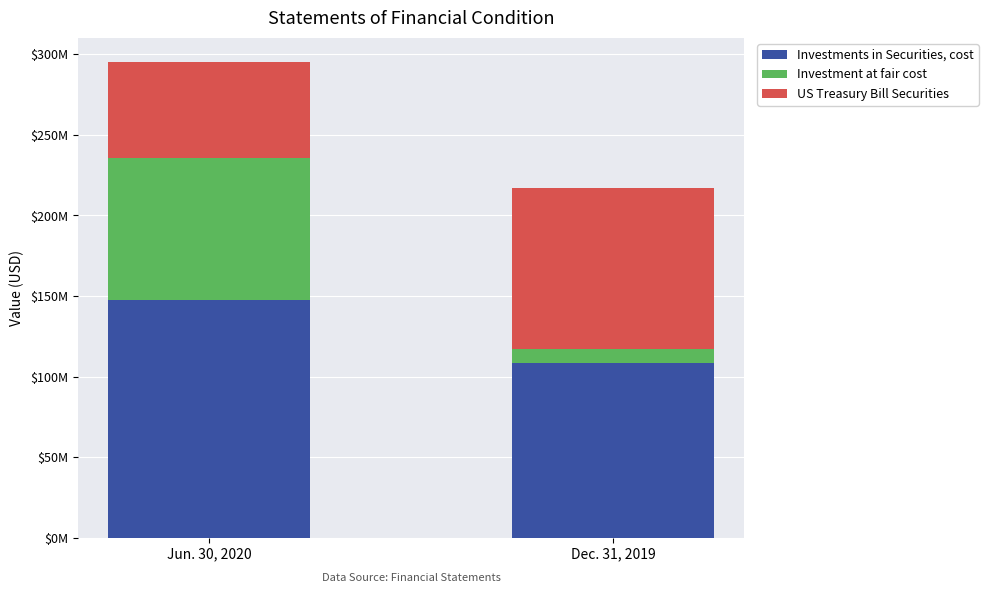

What is the value of the Investments in Securities, cost bar at the 2nd from the left?

108449099